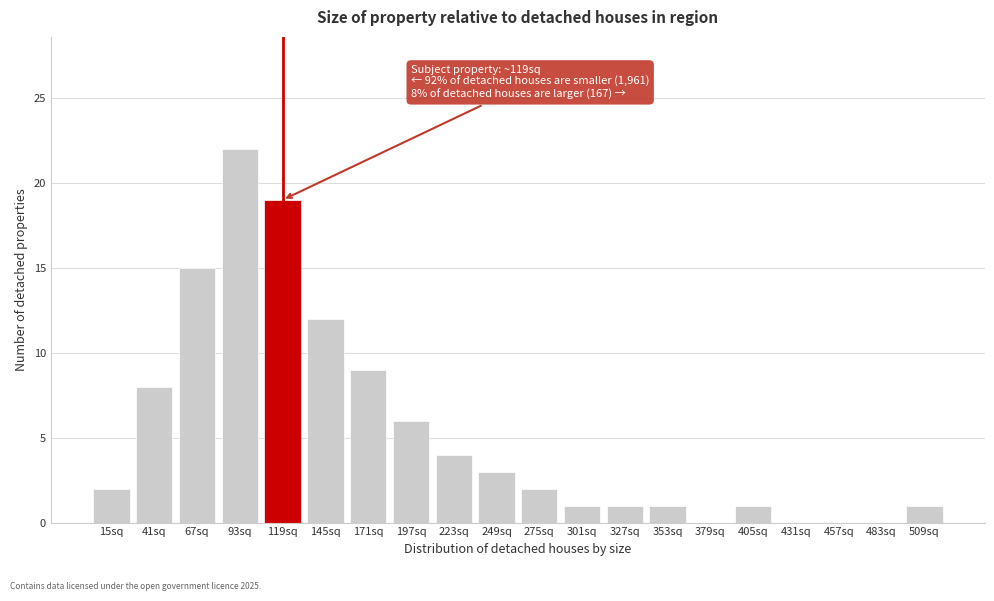

Reading right to left, what are all the values shown in this chart?

509sq=1	483sq=0	457sq=0	431sq=0	405sq=1	379sq=0	353sq=1	327sq=1	301sq=1	275sq=2	249sq=3	223sq=4	197sq=6	171sq=9	145sq=12	119sq=19	93sq=22	67sq=15	41sq=8	15sq=2